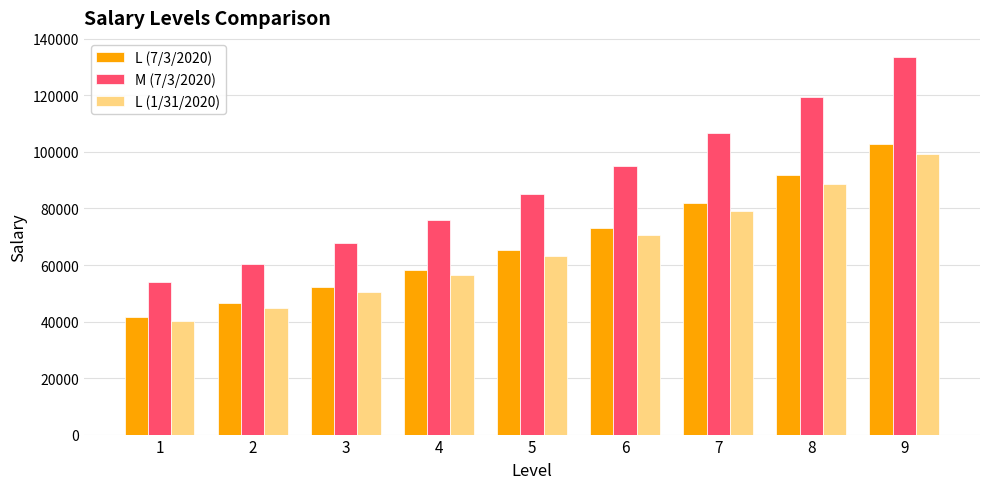

What is the average value of the L (1/31/2020) series?

65876.5